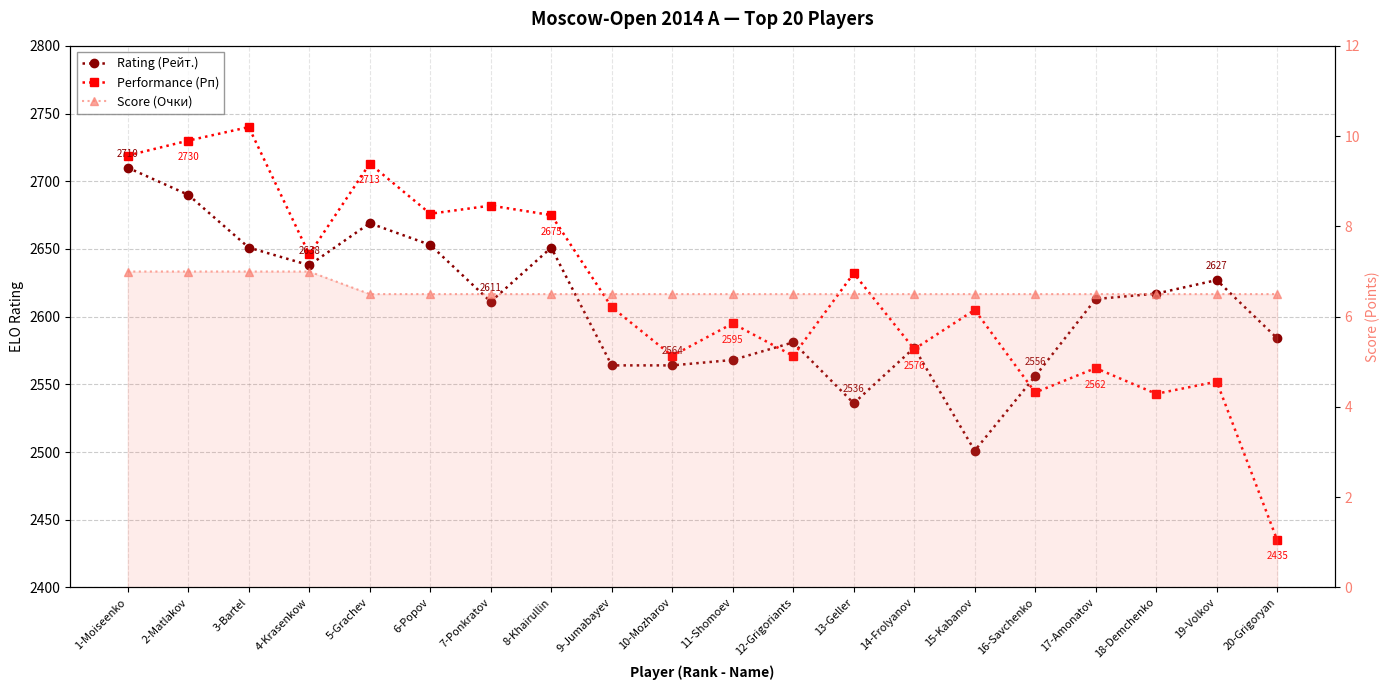

Which series ends up on top after the final intersection of Rating (Рейт.) and Performance (Рп)?

Rating (Рейт.)